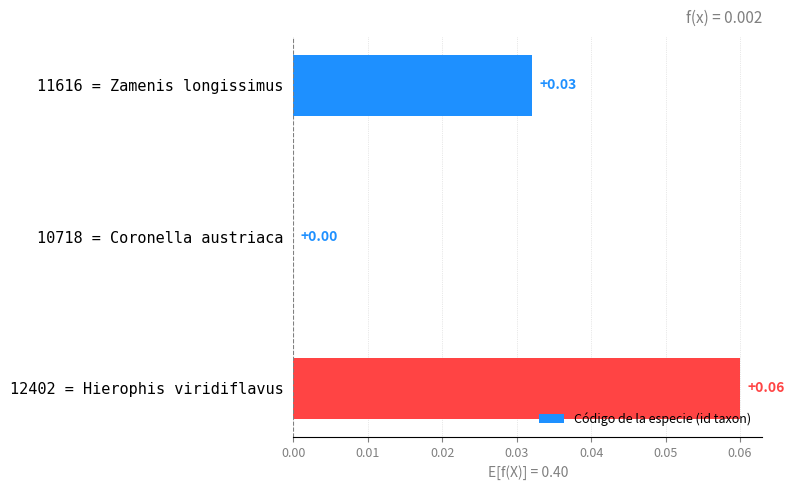

Are the bars horizontal?

Yes